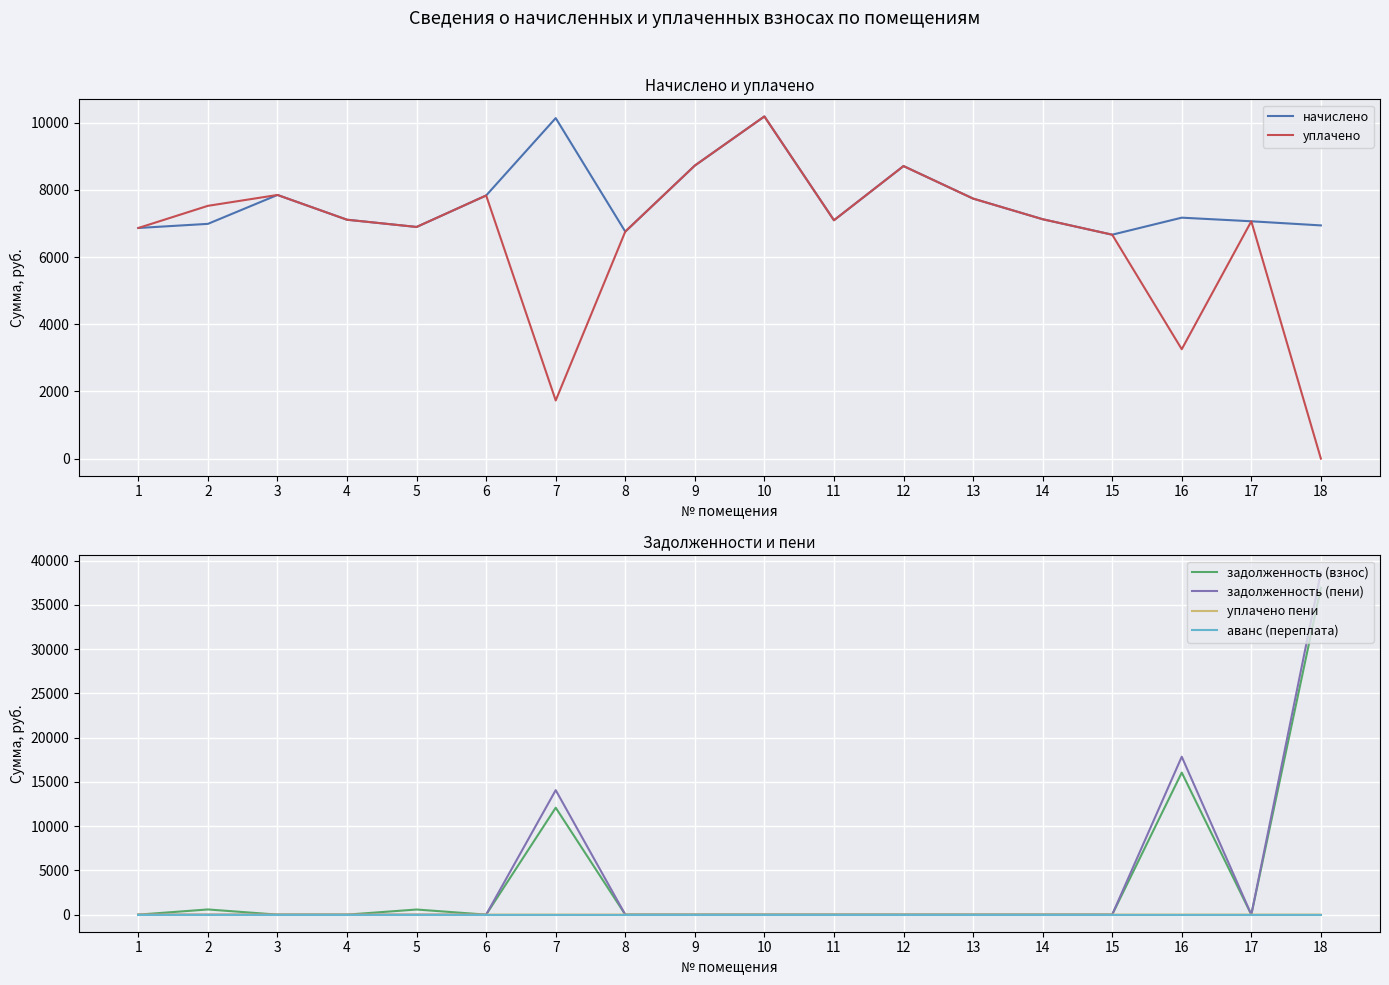

What are all the series names shown in the legend?

начислено, уплачено, задолженность (взнос), задолженность (пени), уплачено пени, аванс (переплата)